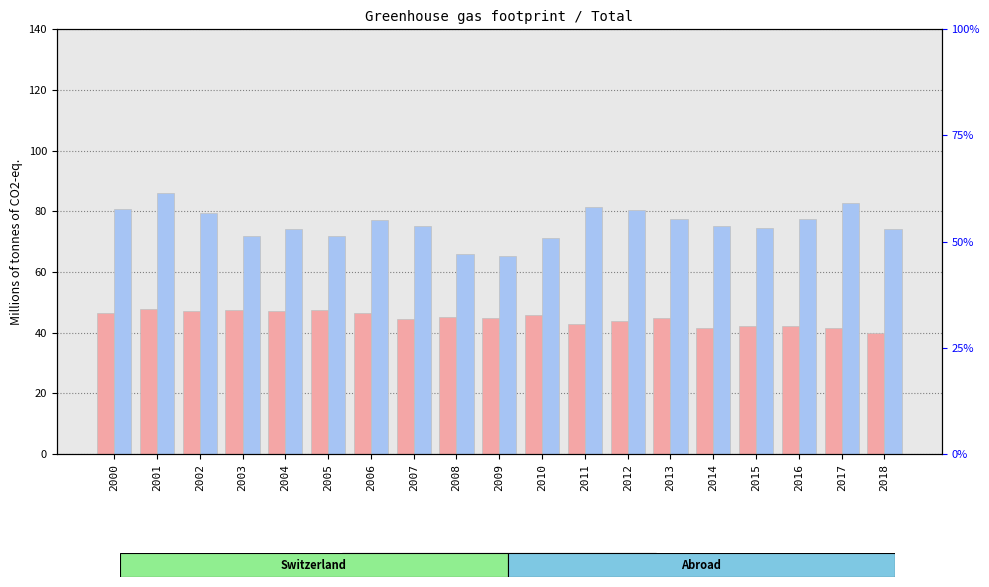

What are all the series names shown in the legend?

Emissions in Switzerland, Emissions abroad